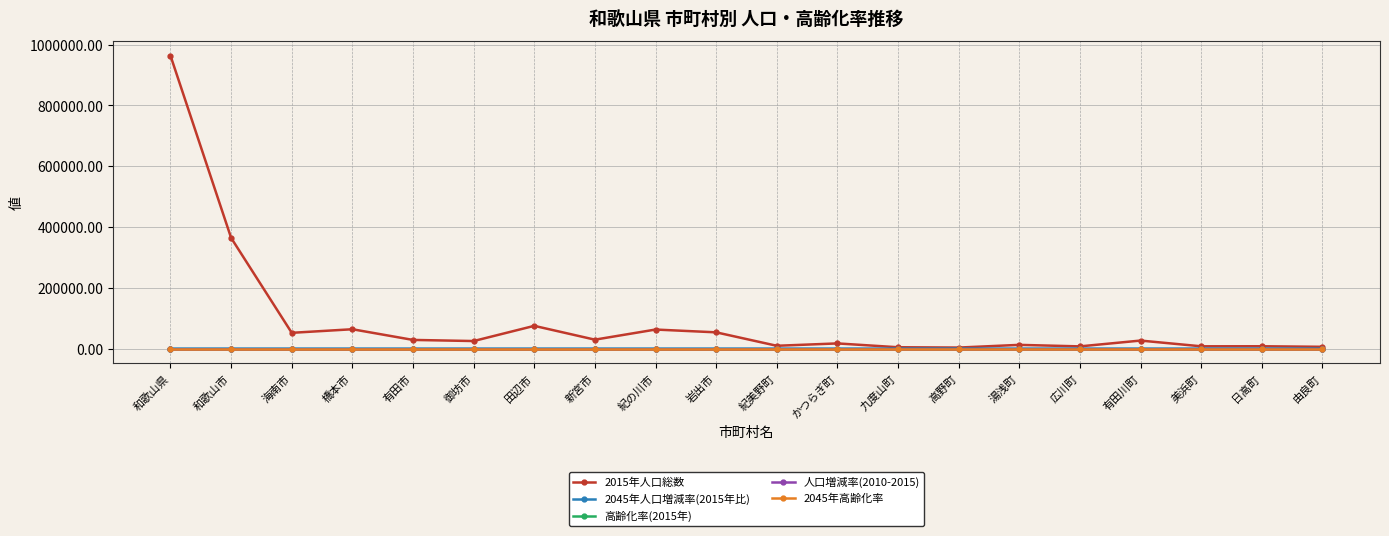

Which label corresponds to the largest value in the chart?

和歌山県